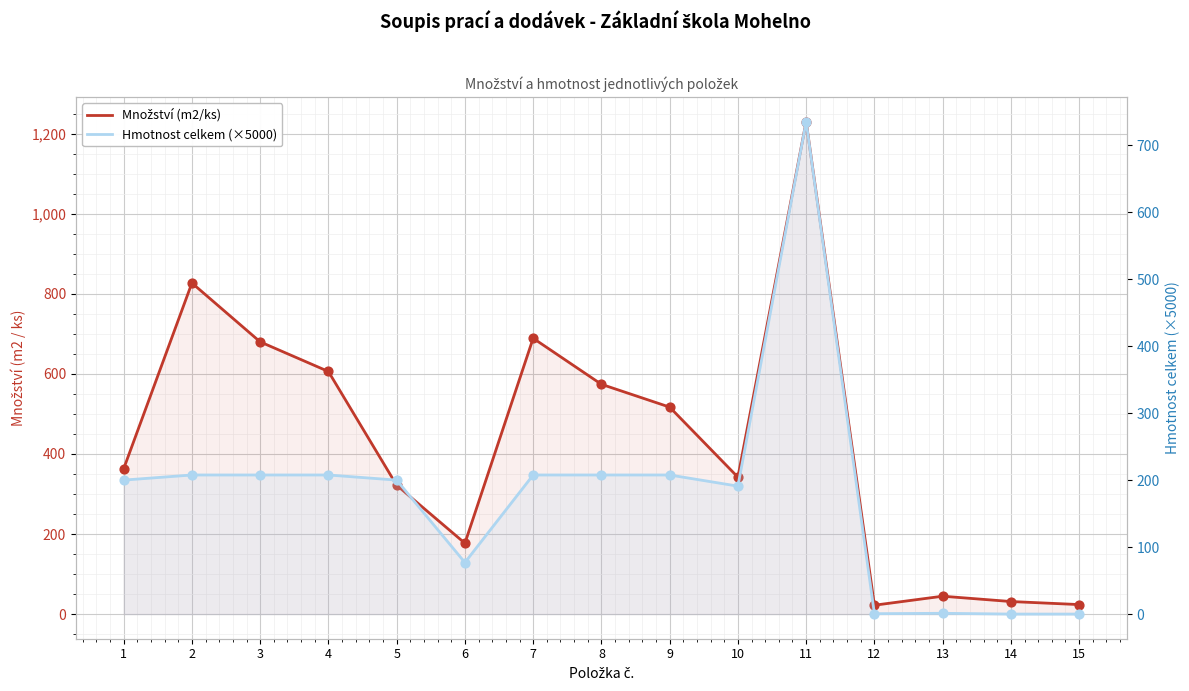

Which series contains the highest Y value?

Množství (m2/ks)